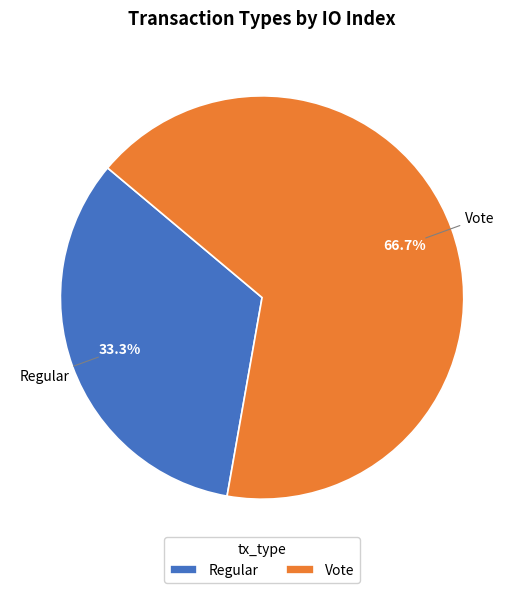

Do Regular and Vote together represent more than half of the pie?

Yes